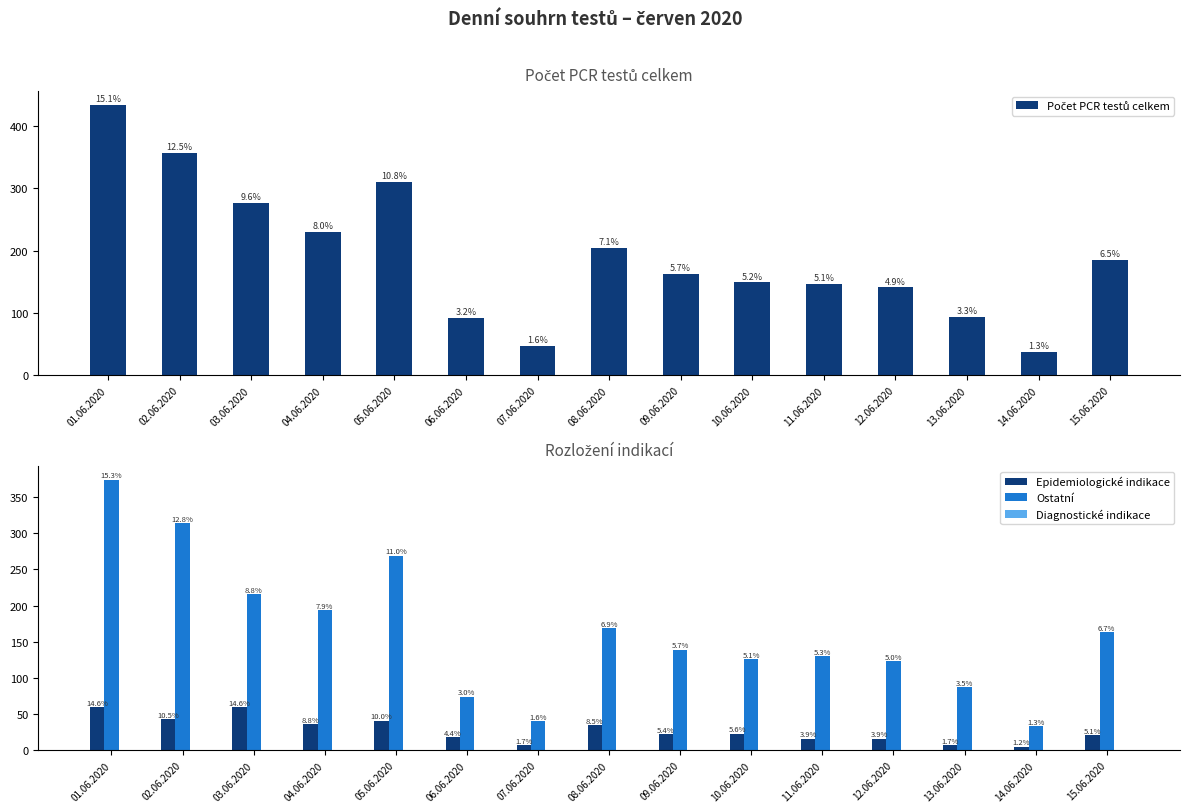

Which has a higher value, 13.06.2020 or 02.06.2020?

02.06.2020